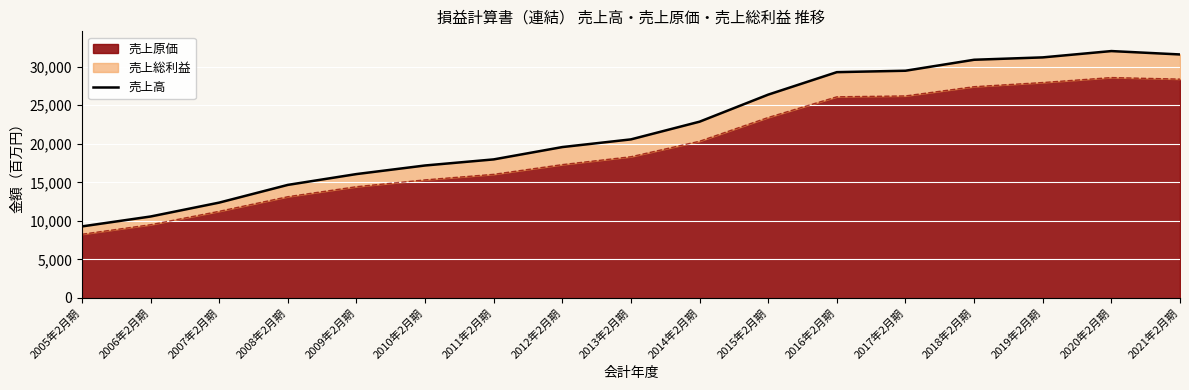

The value at 2015年2月期 is 36547. True or false?

False